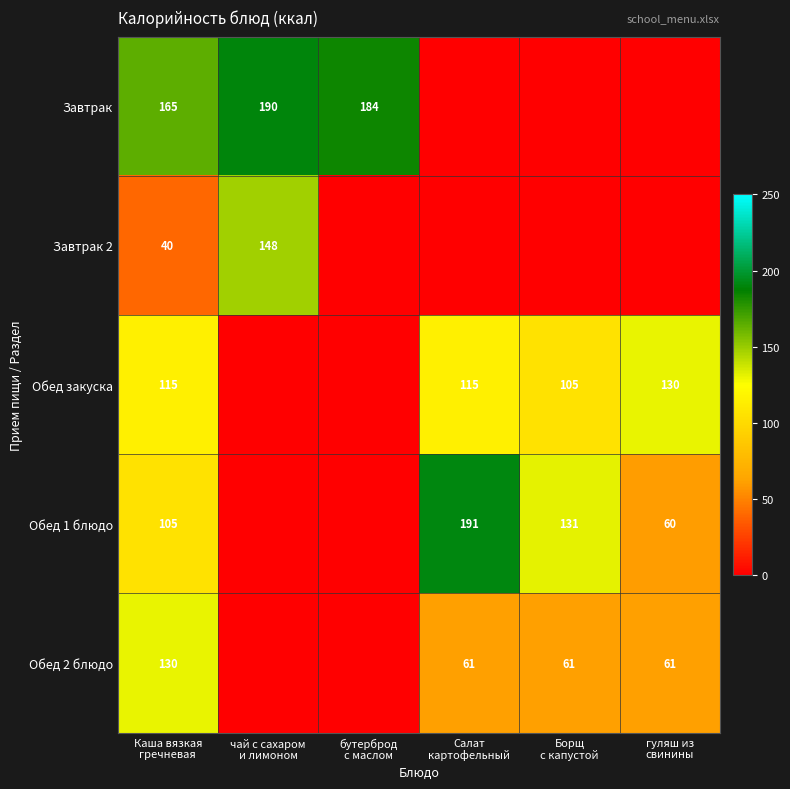

What is the sum of the Завтрак values at бутерброд с маслом and Борщ с капустой?

184